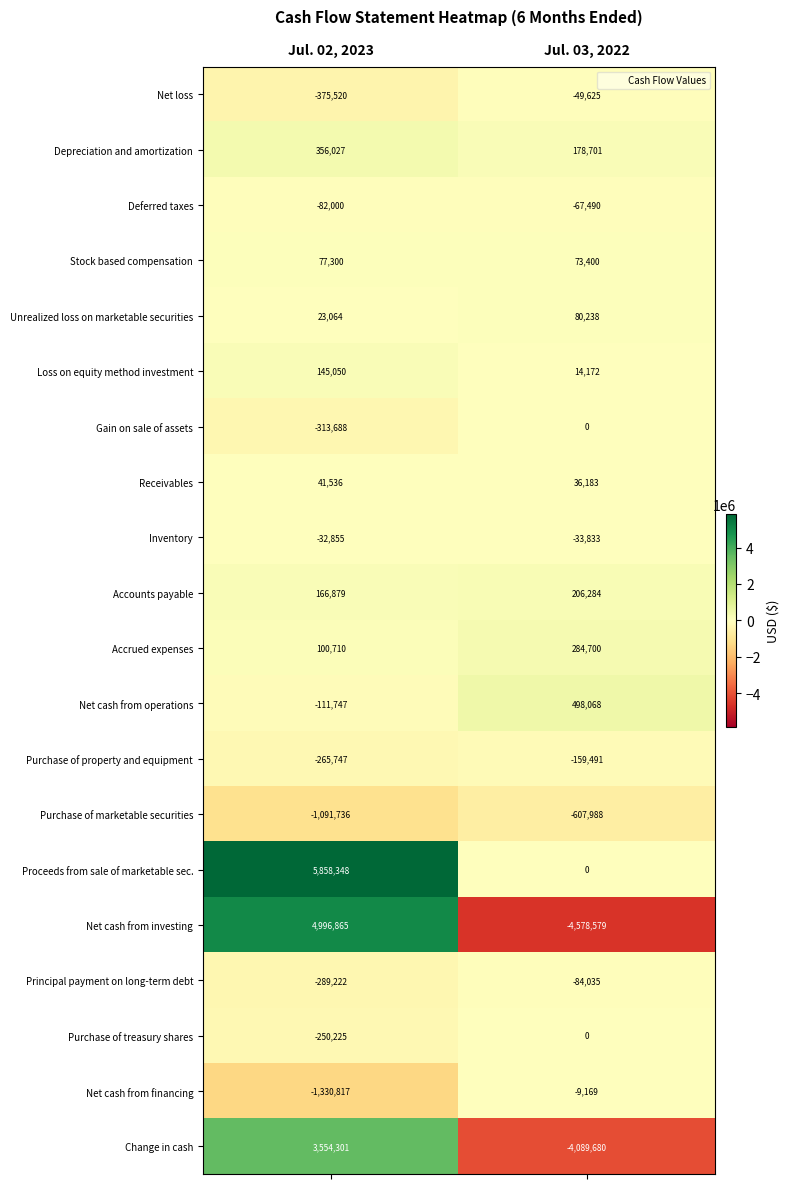

Which label corresponds to the largest value in the chart?

Jul. 02, 2023